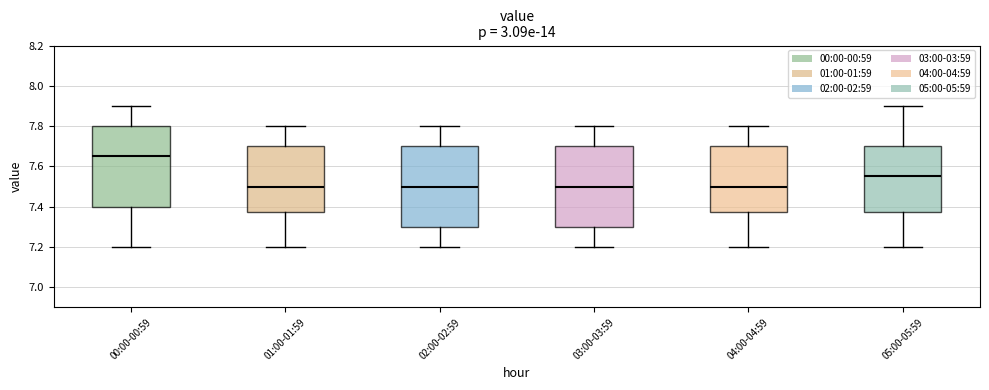

Reading left to right, read every box against the y-axis: the position of its median line, the range the box covers, and the ends of its whiskers. The values are not printed on the chart, so give them approximately, as read against the axis.

00:00-00:59: median 7.66, box 7.40 to 7.80, whiskers 7.20 to 7.90
01:00-01:59: median 7.50, box 7.38 to 7.70, whiskers 7.20 to 7.80
02:00-02:59: median 7.50, box 7.30 to 7.70, whiskers 7.20 to 7.80
03:00-03:59: median 7.50, box 7.30 to 7.70, whiskers 7.20 to 7.80
04:00-04:59: median 7.50, box 7.38 to 7.70, whiskers 7.20 to 7.80
05:00-05:59: median 7.56, box 7.38 to 7.70, whiskers 7.20 to 7.90